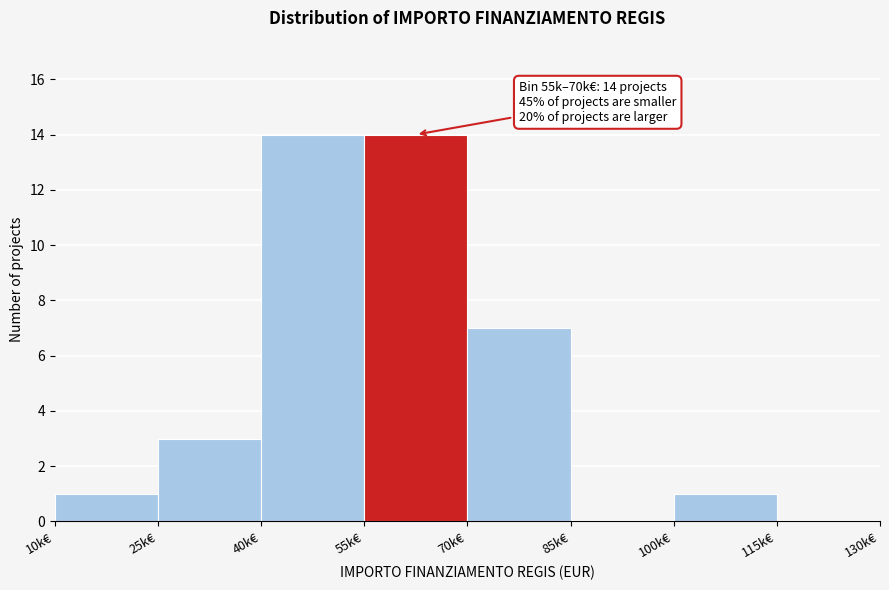

Reading left to right, extract all data points from this chart.

10k€=1	25k€=3	40k€=14	55k€=14	70k€=7	85k€=0	100k€=1	115k€=0